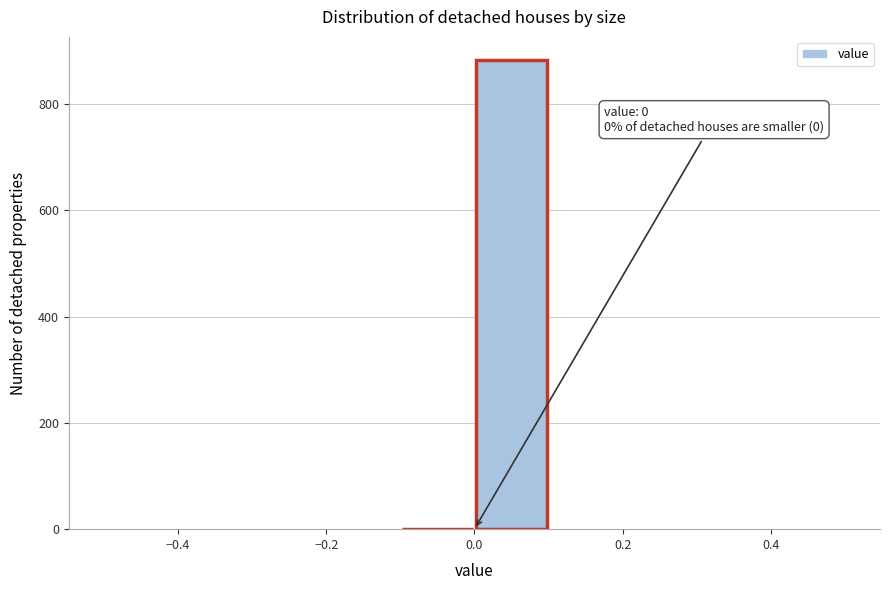

Over which range of the x-axis is the bar tallest?

0.0 to 0.1